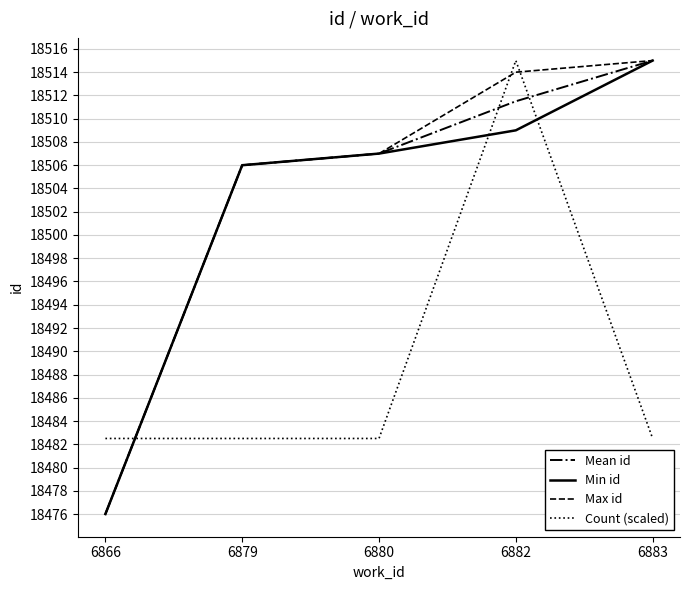

What is the greatest value displayed?

18515.0